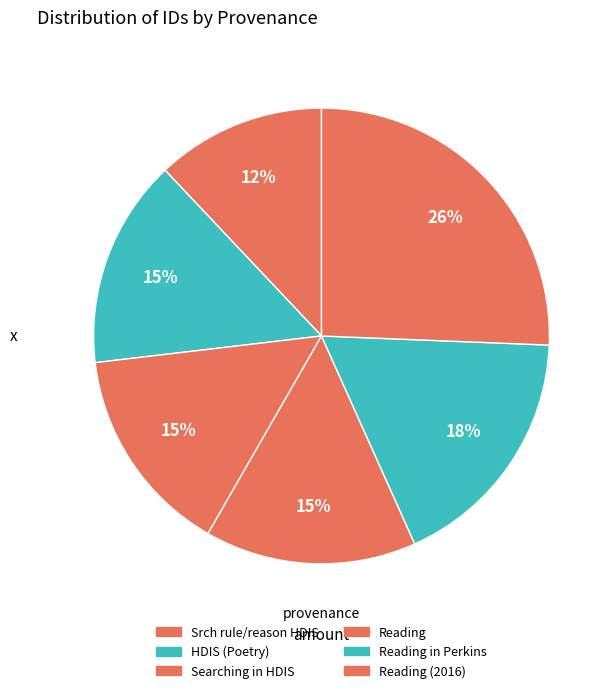

How much of the chart is everything except Reading (2016)?

74.4%